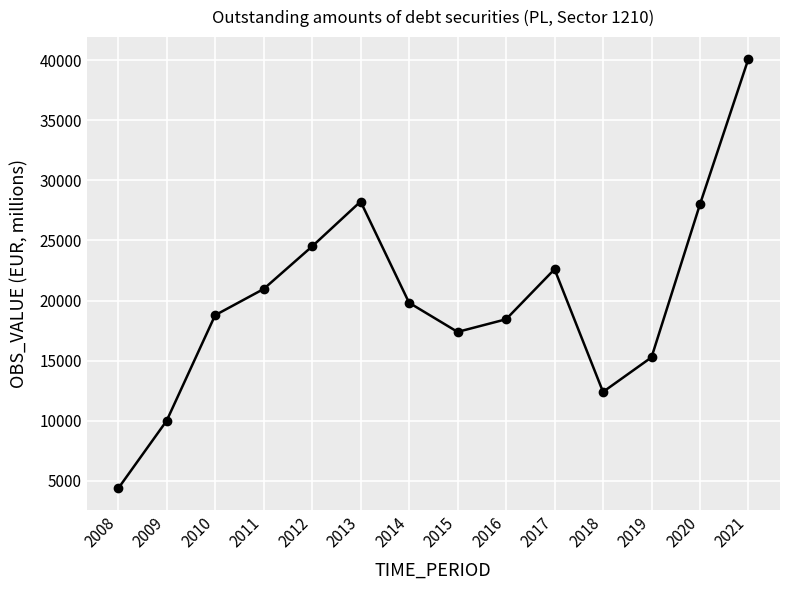

Reading left to right, list all the values displayed in this chart.

2008=4340.7	2009=9985.1	2010=18777.4	2011=20958.1	2012=24507.1	2013=28245.7	2014=19812.1	2015=17383.4	2016=18435.9	2017=22605.5	2018=12385.7	2019=15266.3	2020=28021.1	2021=40152.1